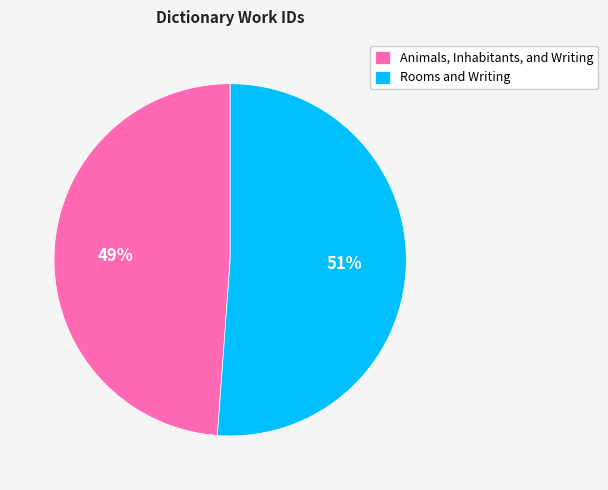

True or false: Animals, Inhabitants, and Writing accounts for 43% of the total.

False